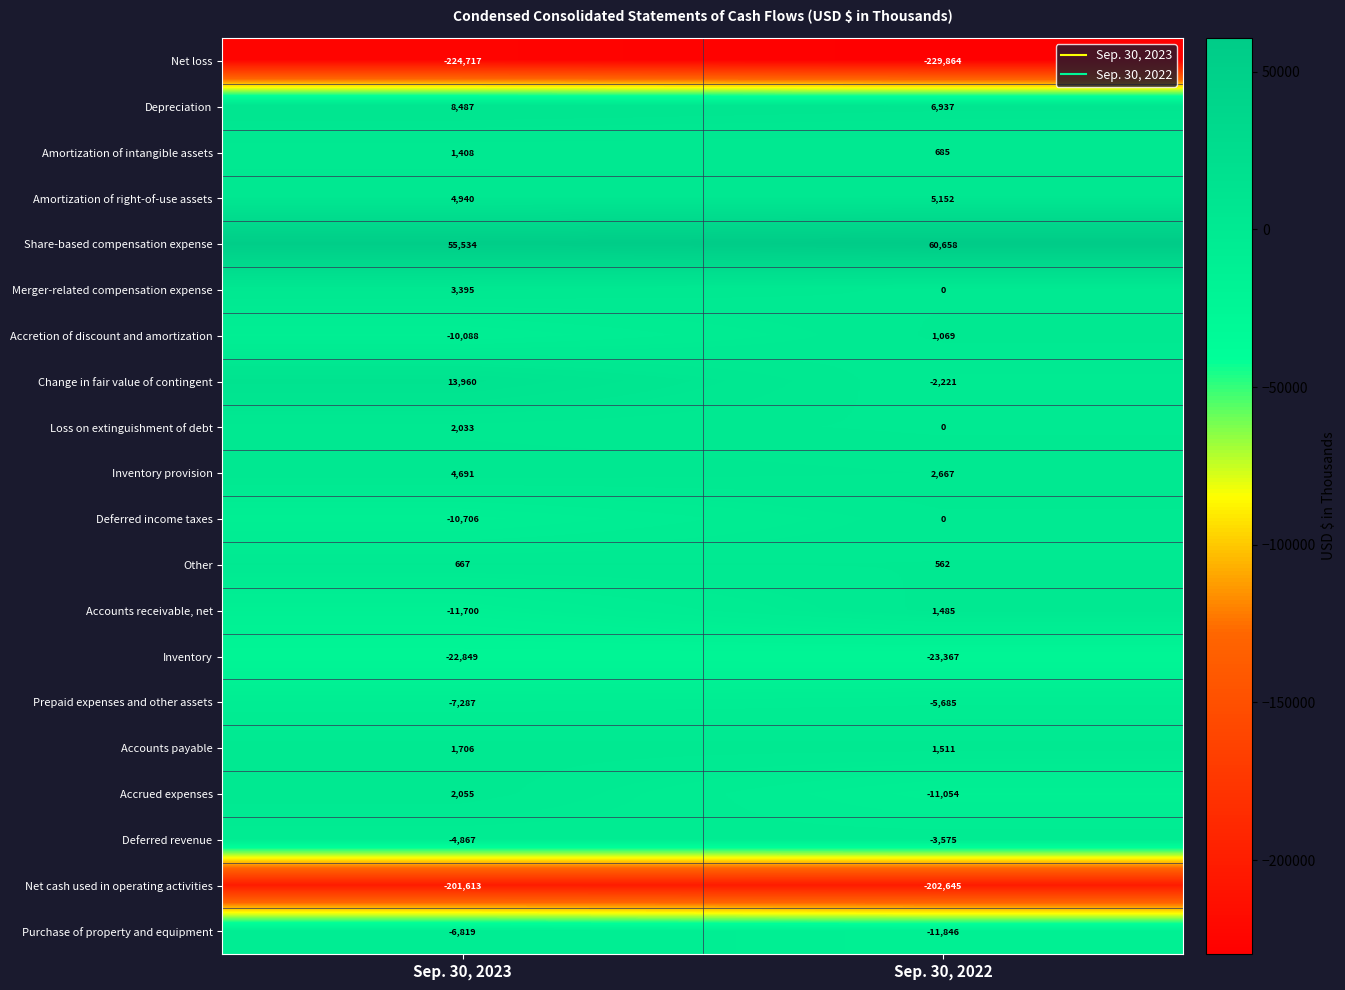

True or false: Accrued expenses has a value of 2055 at Sep. 30, 2023.

True